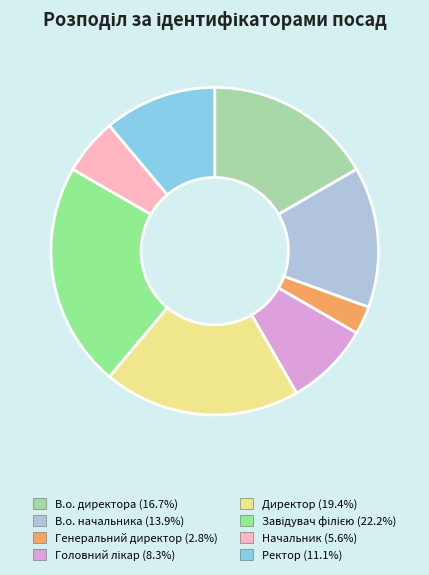

Combined, do В.о. директора and Генеральний директор account for over 50%?

No